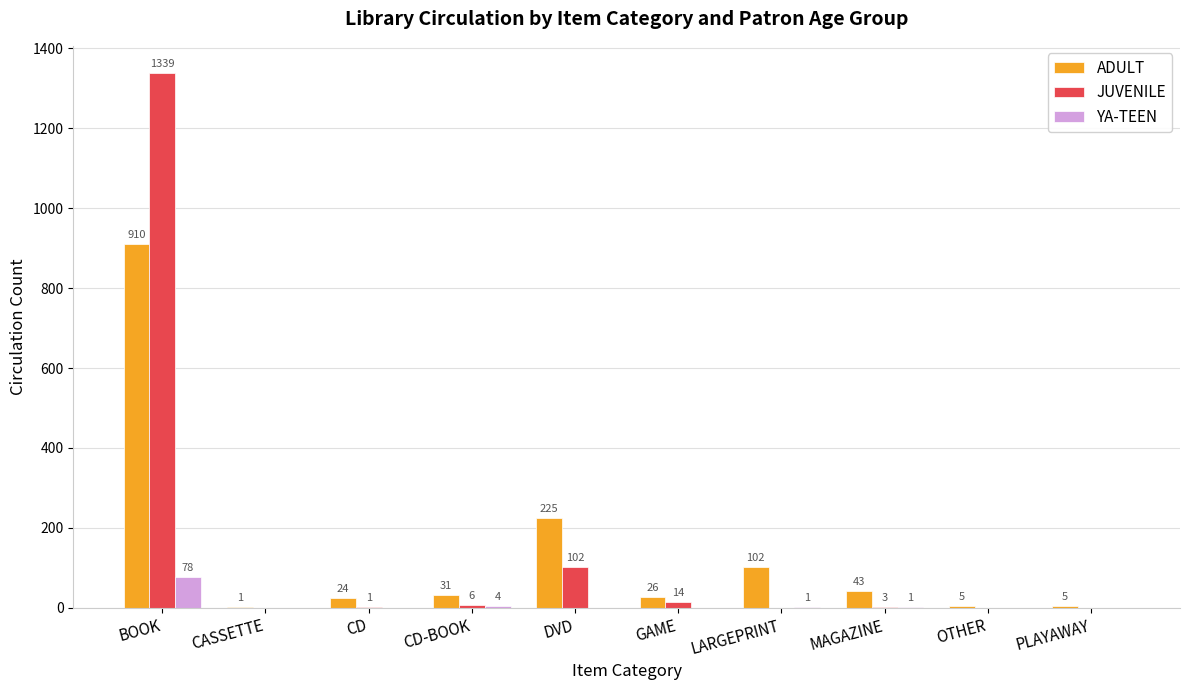

What are all the series names shown in the legend?

ADULT, JUVENILE, YA-TEEN